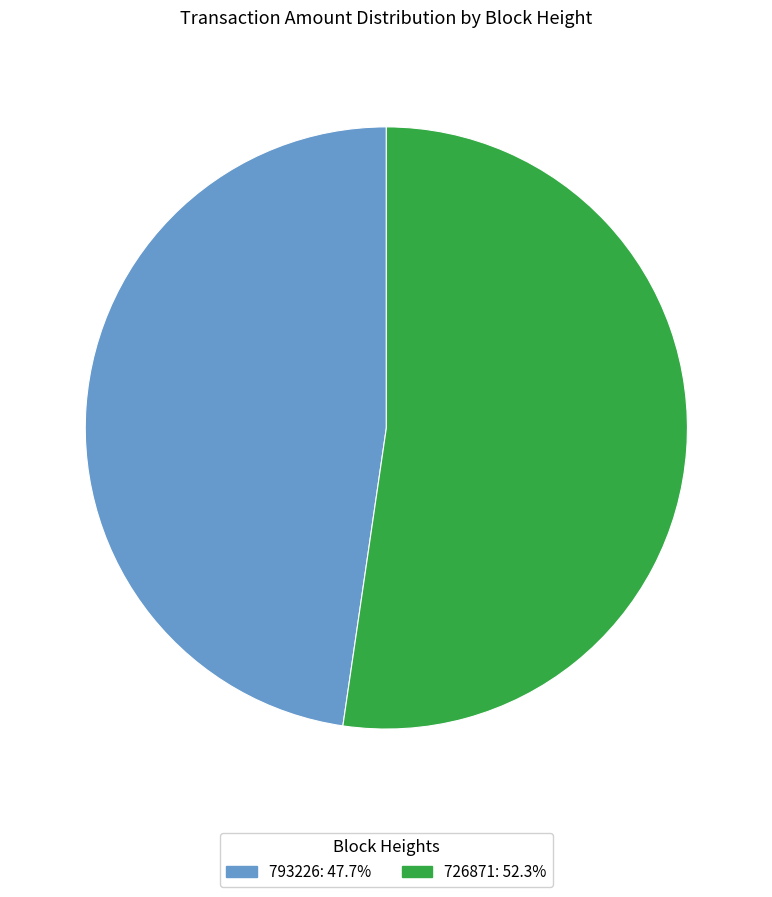

Between 793226 and 726871, which is larger?

726871